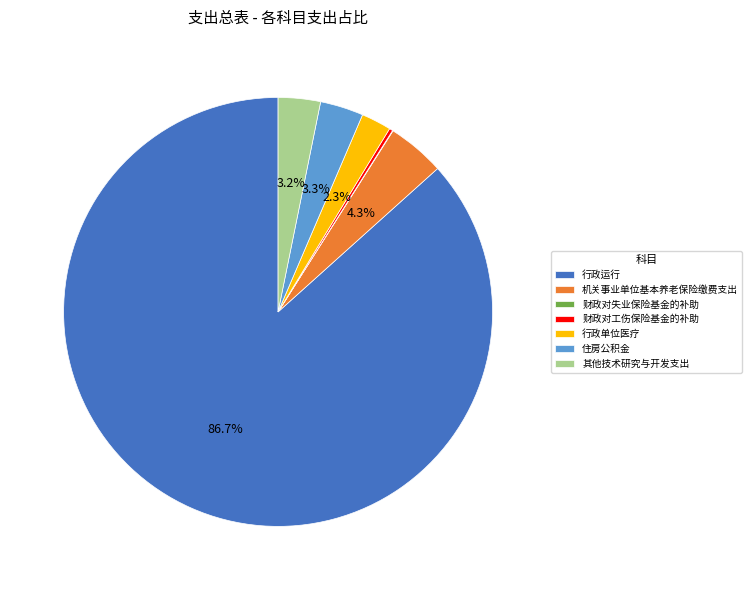

True or false: 机关事业单位基本养老保险缴费支出 accounts for 4% of the total.

True